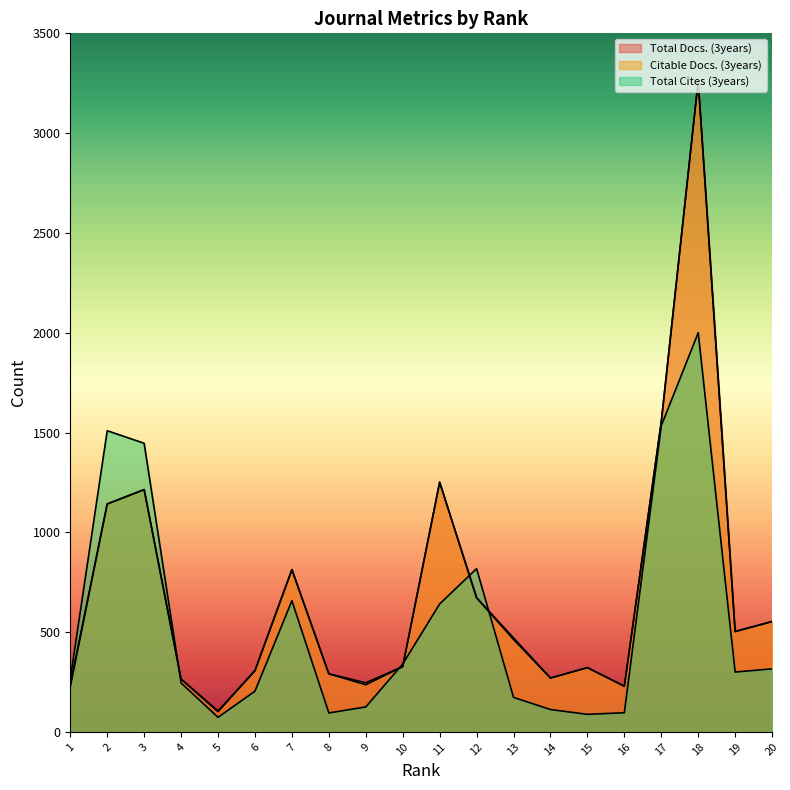

What value does the Total Docs. (3years) series have at 8?

291